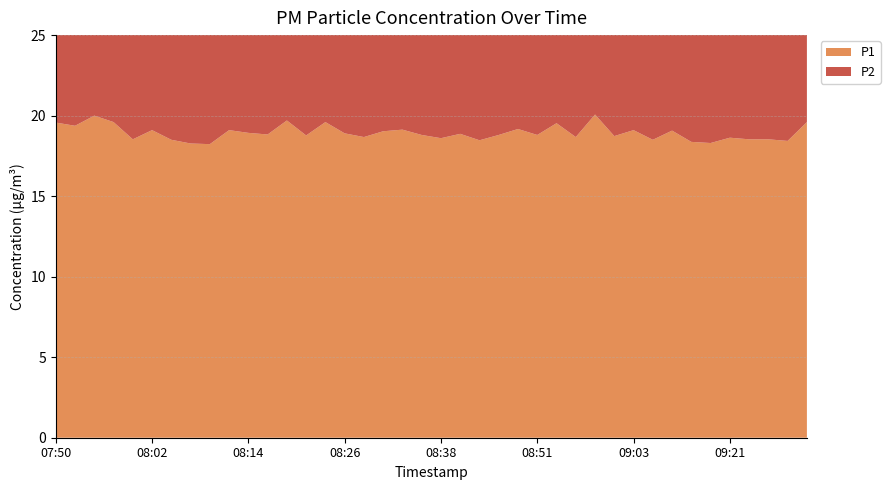

Reading left to right, transcribe all the data shown in this chart.

P1: 19.6	19.4	20.0	19.6	18.5	19.1	18.5	18.3	18.2	19.1	18.9	18.8	19.7	18.8	19.6	18.9	18.7	19.0	19.1	18.8	18.6	18.9	18.5	18.8	19.2	18.8	19.5	18.7	20.1	18.7	19.1	18.5	19.1	18.4	18.3	18.6	18.5	18.5	18.4	19.6
P2: 18.2	17.8	18.4	18.2	17.4	17.6	17.3	17.2	17.1	17.8	17.7	17.6	18.4	17.7	18.1	17.8	17.6	17.9	18.0	17.7	17.4	17.8	17.4	17.6	18.0	17.5	18.3	17.5	18.4	17.6	18.0	17.4	17.9	17.2	17.1	17.4	17.4	17.3	17.3	18.2